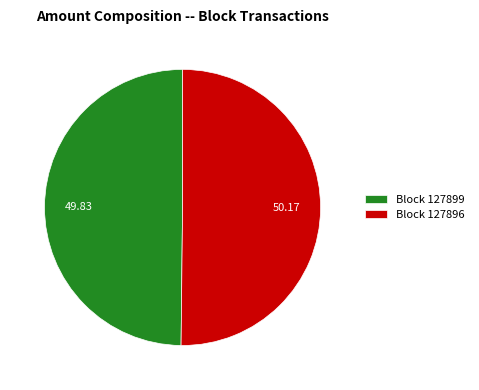

Do Block 127899 and Block 127896 together represent more than half of the pie?

Yes